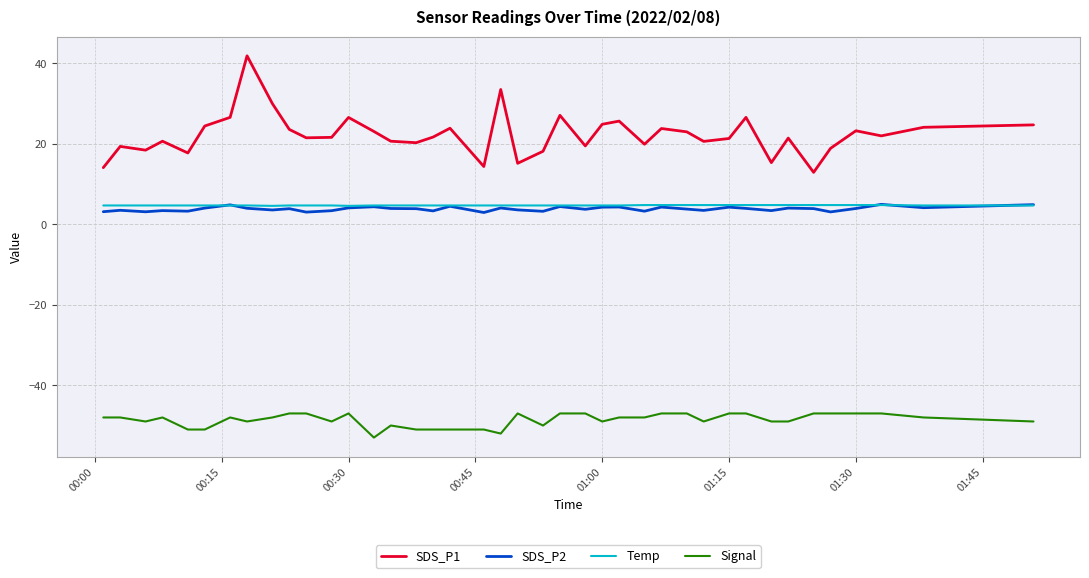

Which series has the largest range (max minus min)?

SDS_P1